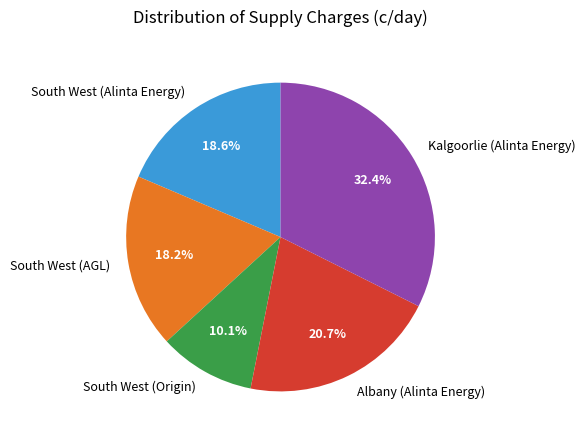

To the nearest percent, what is the combined percentage of South West (Alinta Energy) and South West (AGL)?

37%